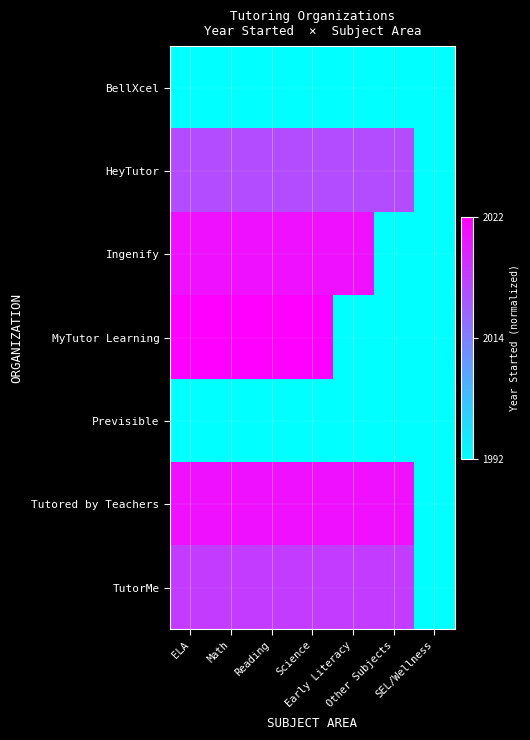

How many distinct data groups are displayed?

7